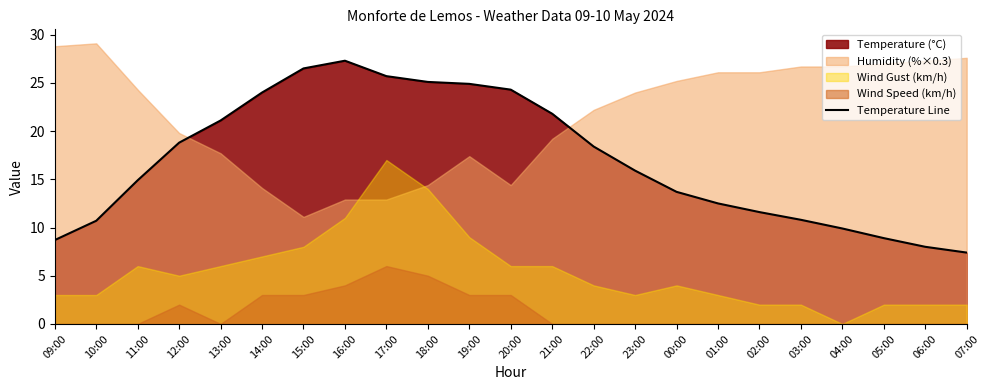

What is the change in value from 18:00 to 04:00?

-15.2